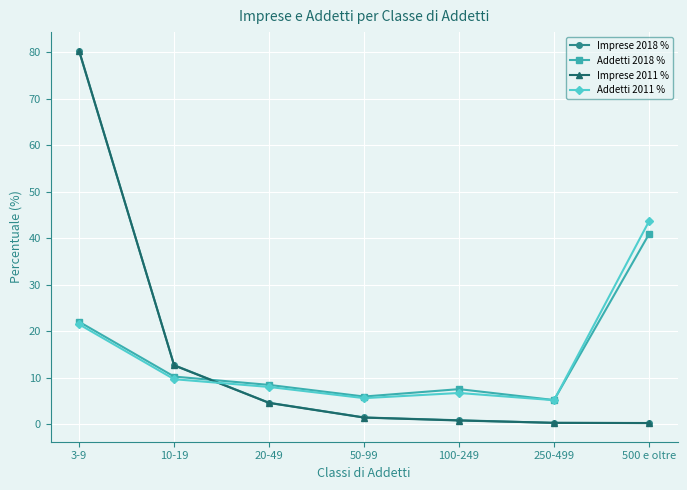

Which series has the widest spread of values?

Imprese 2011 %